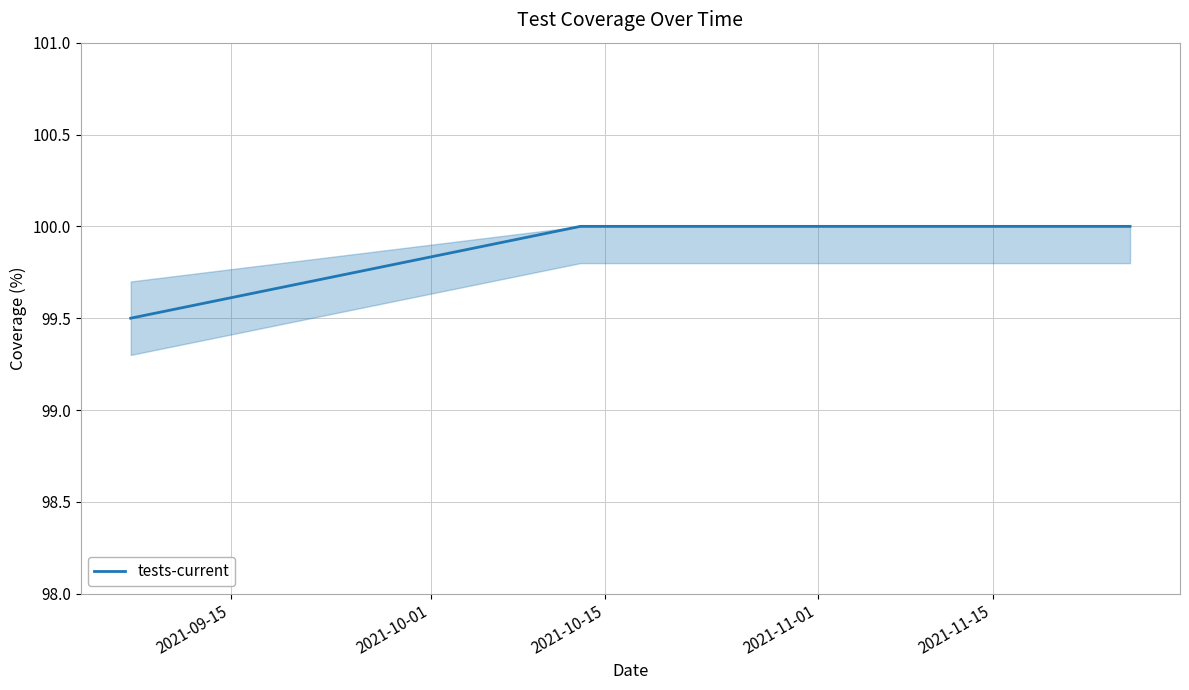

What is the smallest value displayed?

99.5